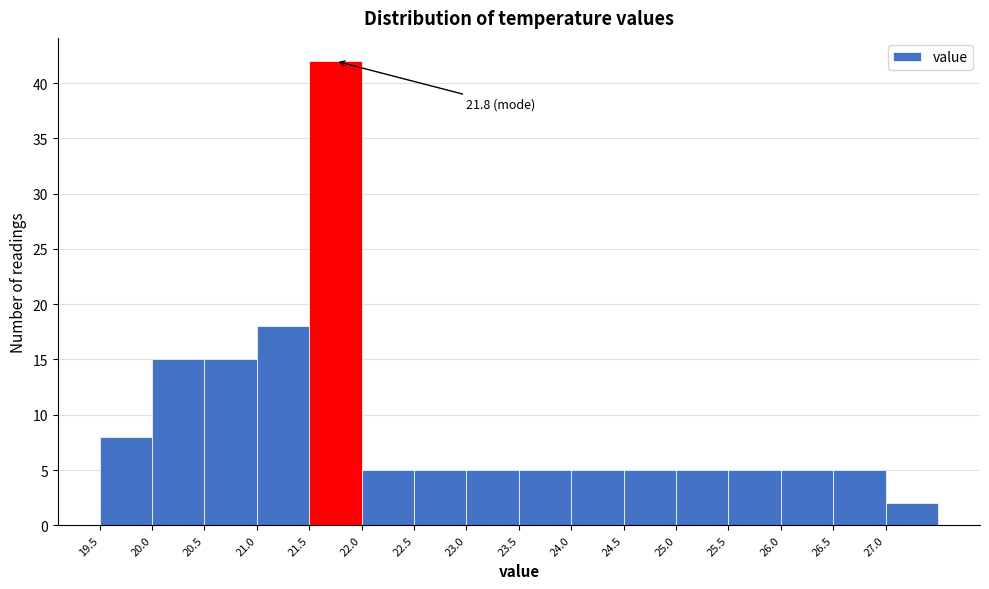

Over which range of the x-axis is the bar tallest?

21.5 to 22.0